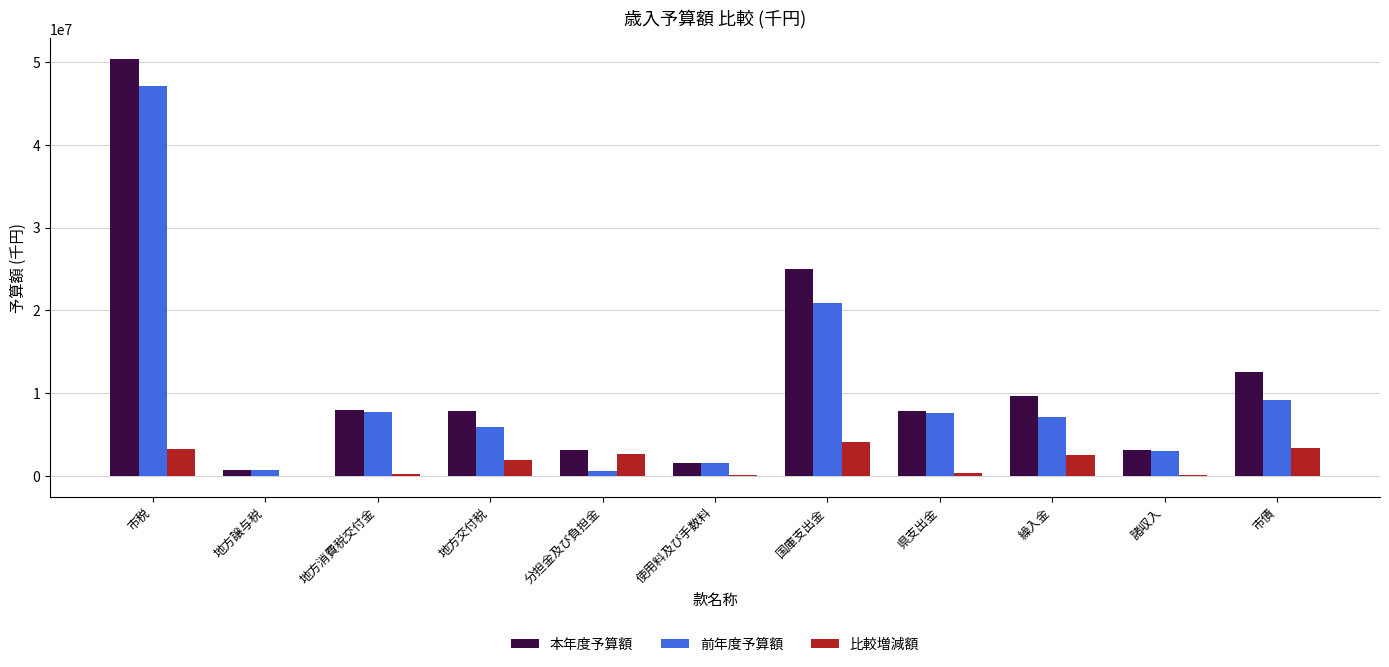

How many groups of bars are there?

11